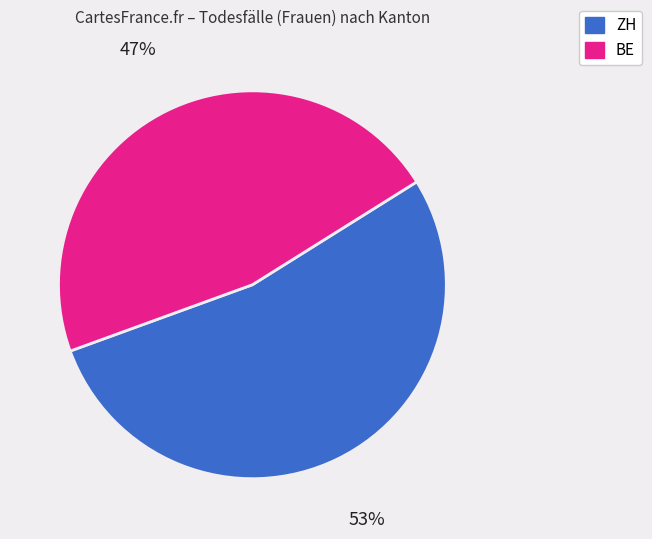

To the nearest percent, what is the average slice percentage?

50%